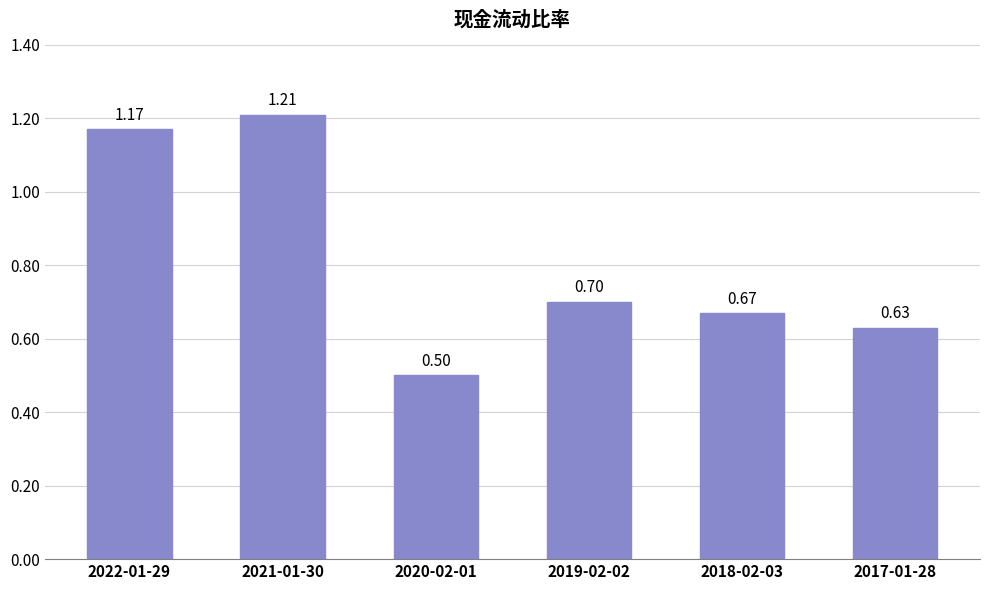

List the labels in order of value, largest first.

2021-01-30, 2022-01-29, 2019-02-02, 2018-02-03, 2017-01-28, 2020-02-01